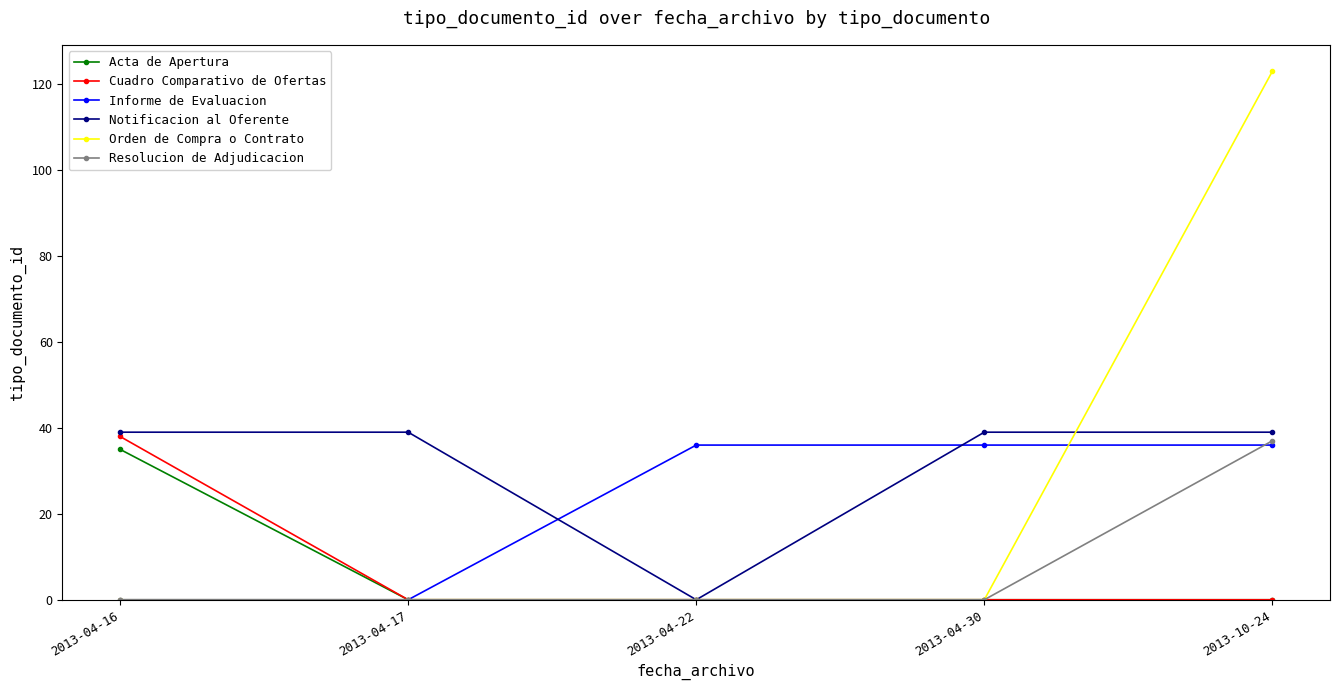

After their last crossing, which series has the higher values: Informe de Evaluacion or Resolucion de Adjudicacion?

Resolucion de Adjudicacion